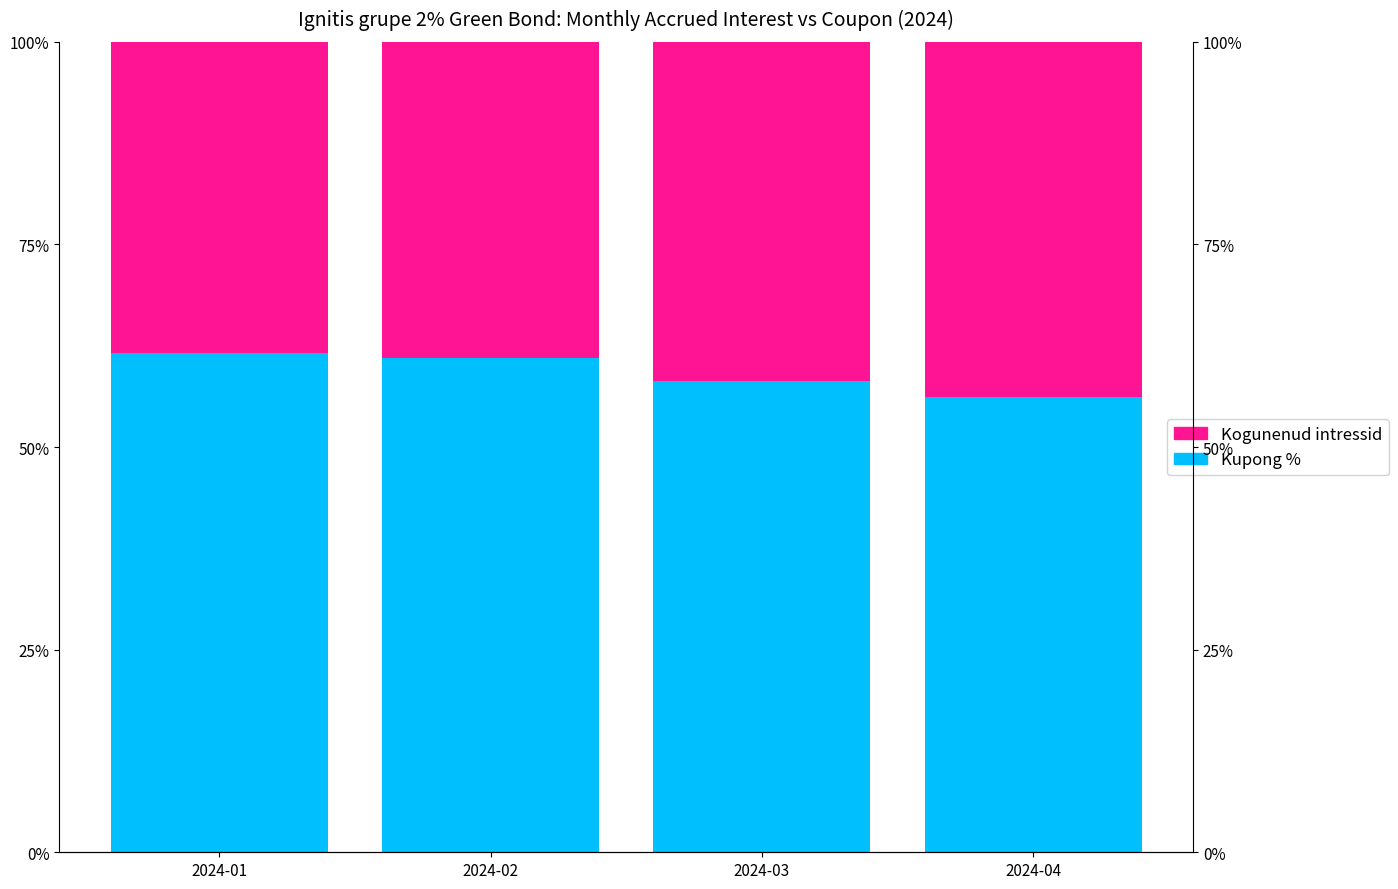

At how many categories does at least one series exceed 52?

4